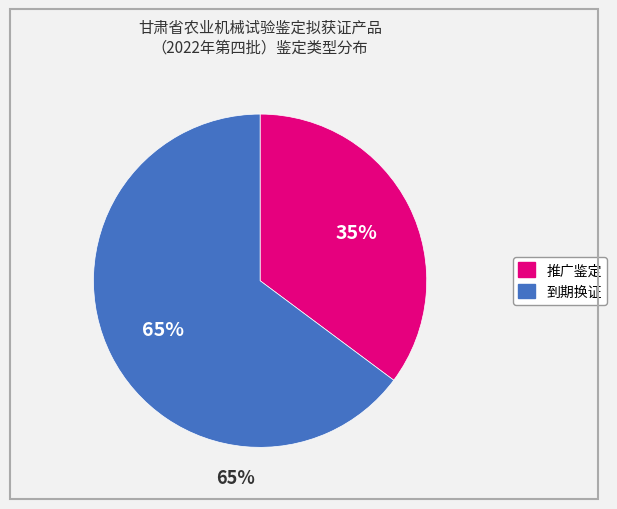

Is there any slice that represents more than half of the pie?

Yes